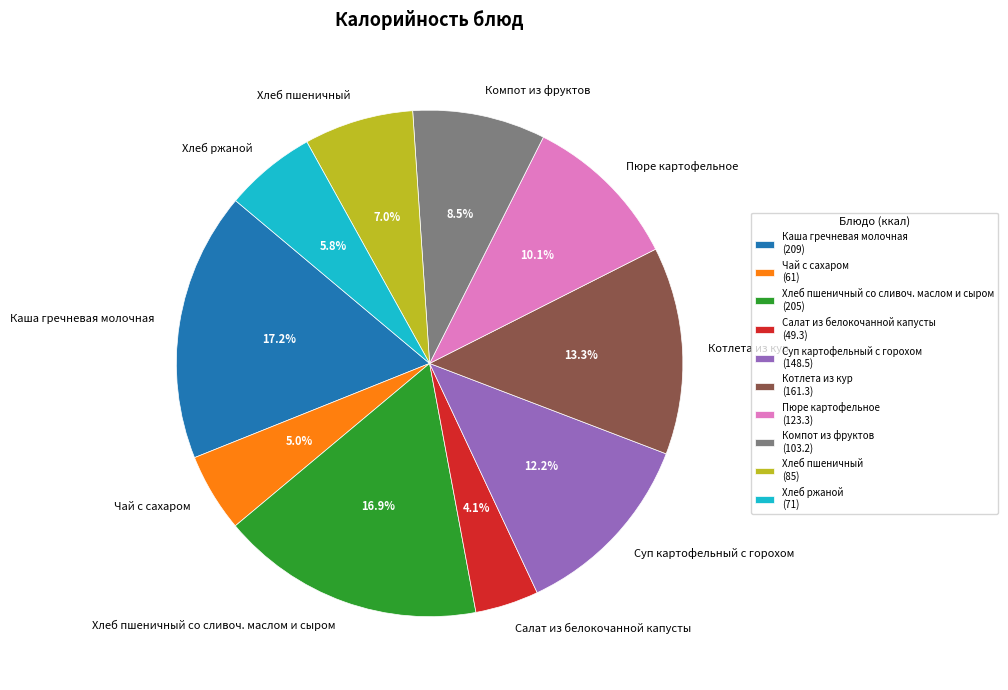

Does any single category account for the majority?

No